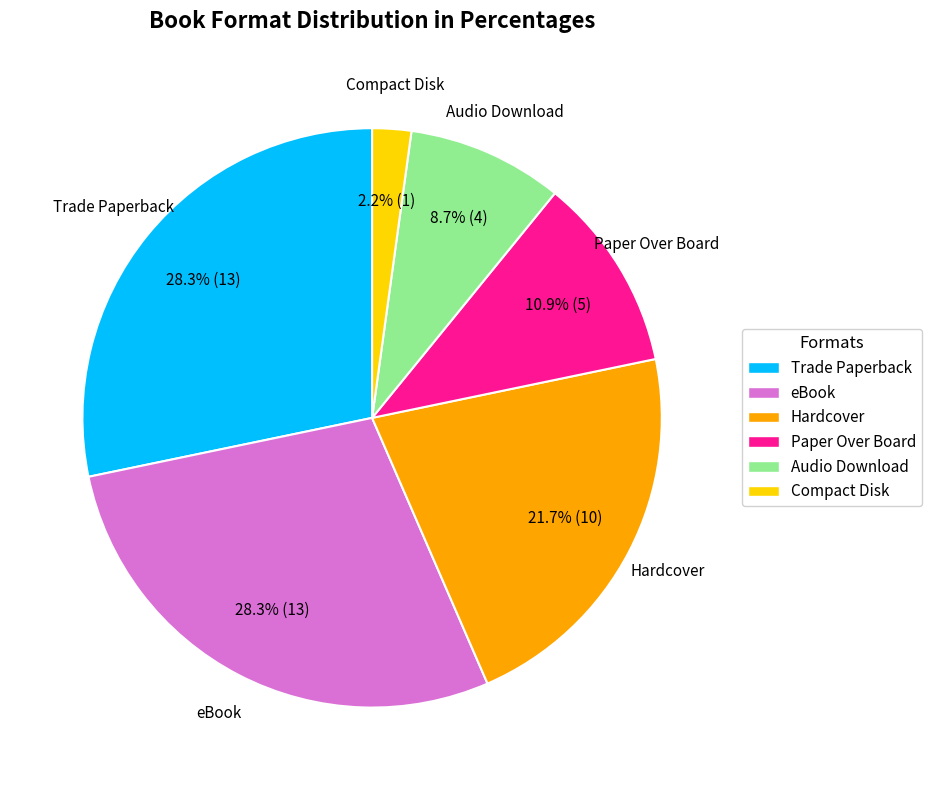

To the nearest percent, what is the difference between the Audio Download and Hardcover slice percentages?

13%